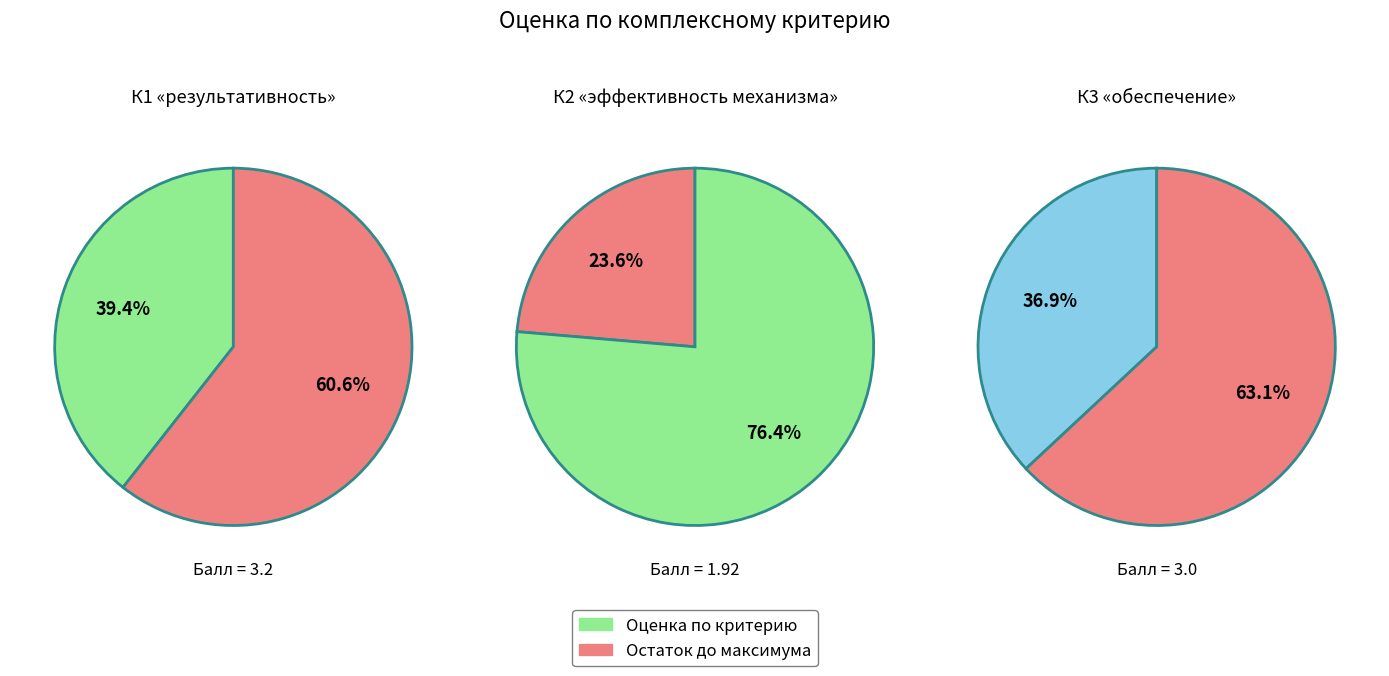

Combined, what portion of the pie is К3 and К1?

76.4%